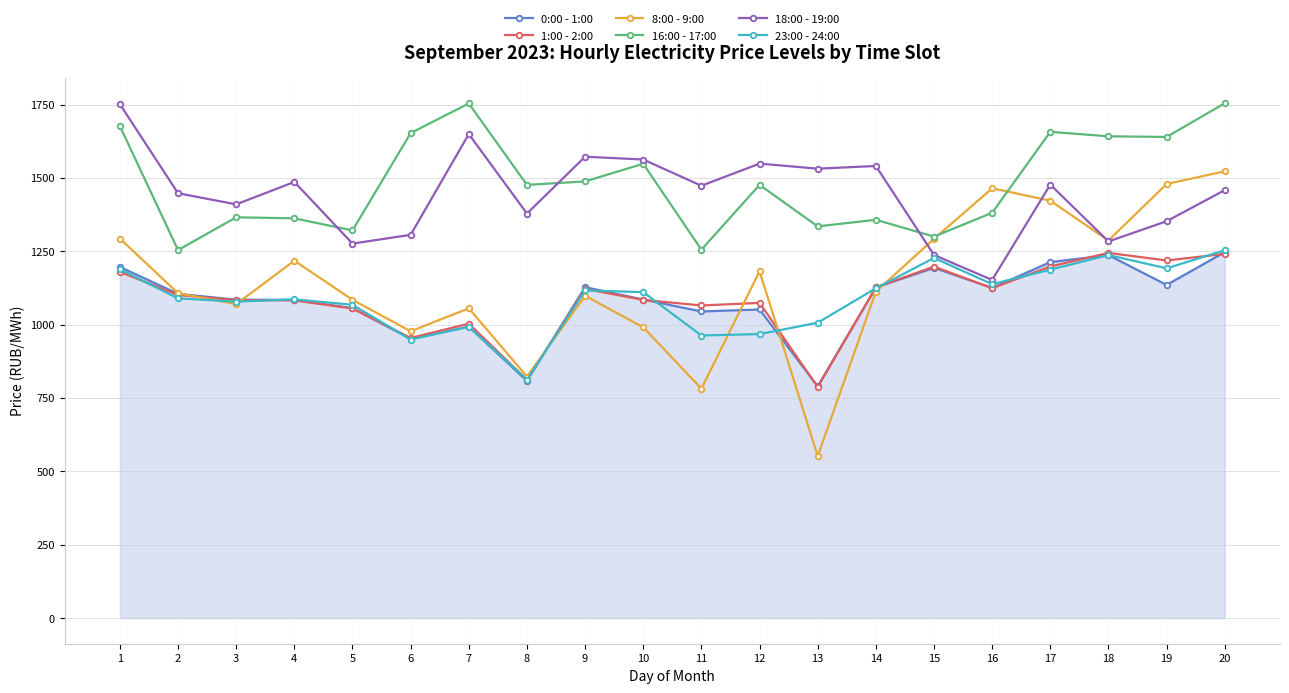

What is the value of the 0:00 - 1:00 point at the 9th from the left?

1127.6